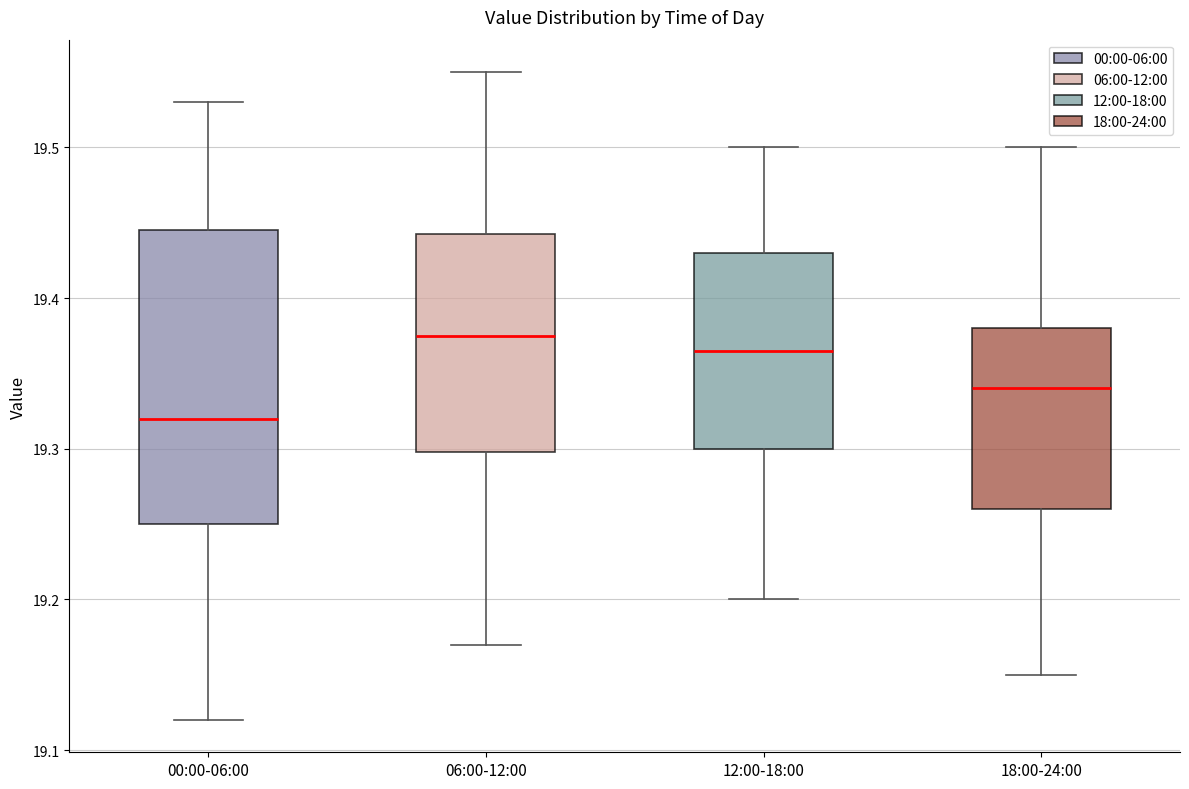

Where does the upper whisker of the box for 12:00-18:00 end on the y-axis? The values are not printed on the chart, so give them approximately, as read against the axis.

19.50